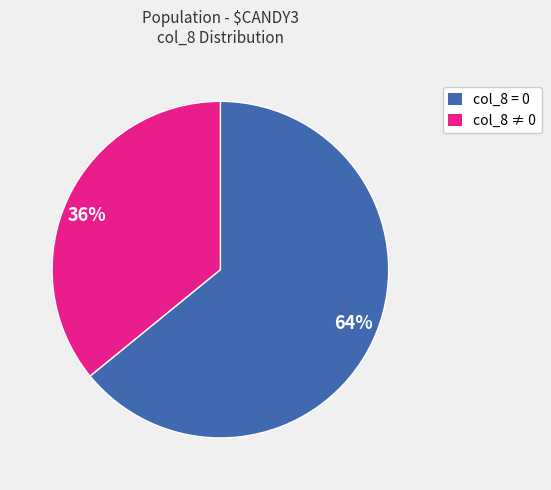

How many slices are in this pie chart?

2